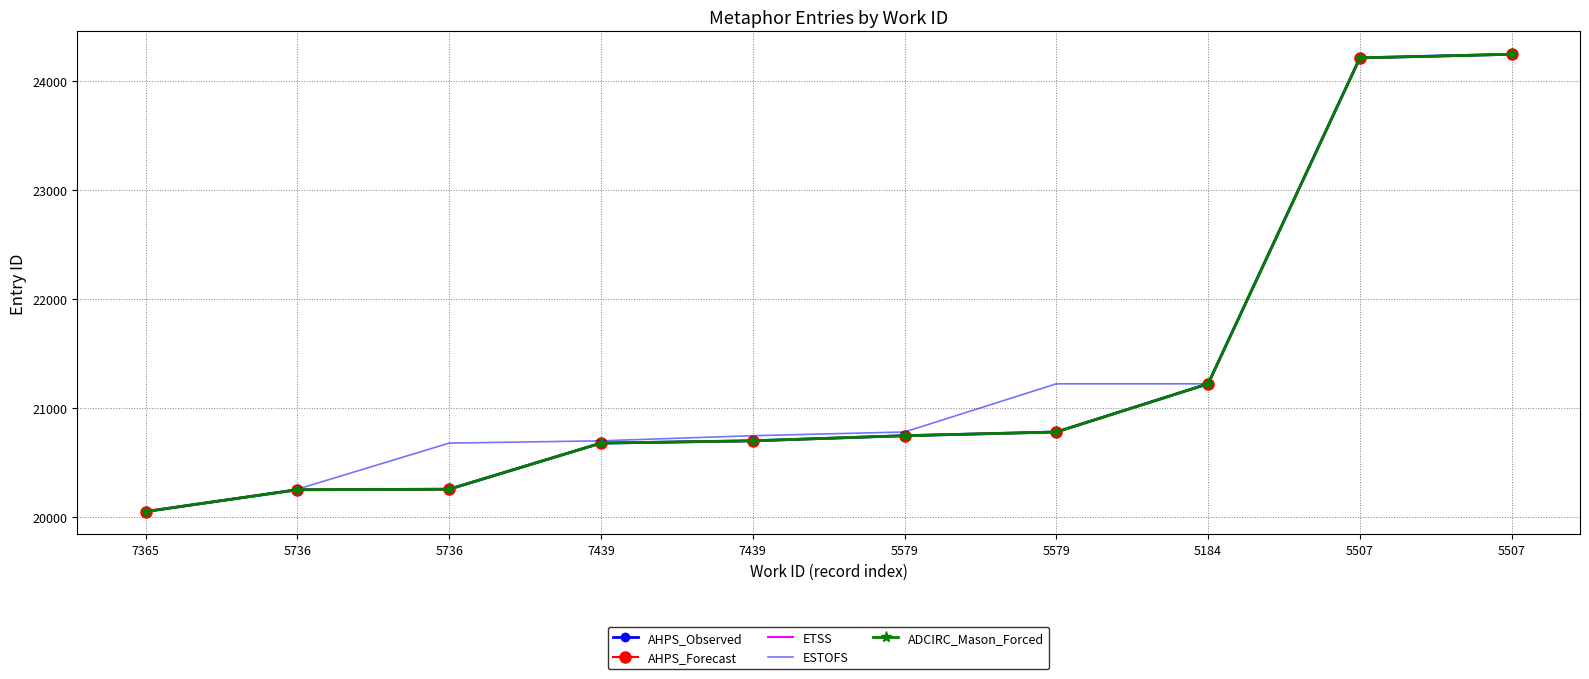

What is the spread (max minus min) of values at 5579?

34